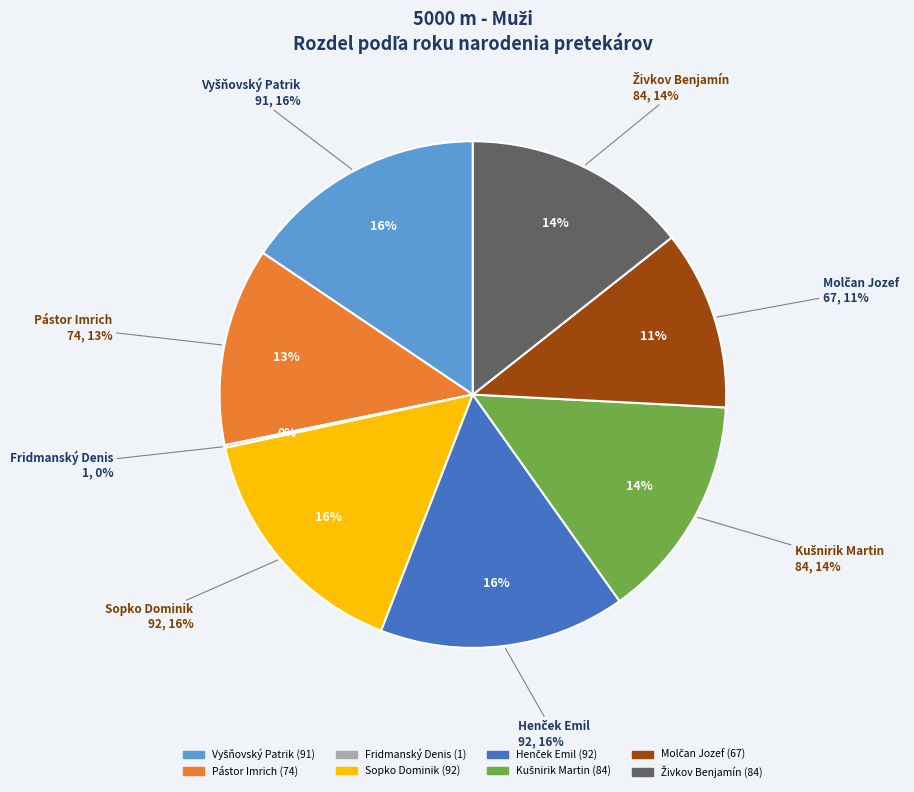

Is there any slice that represents more than half of the pie?

No